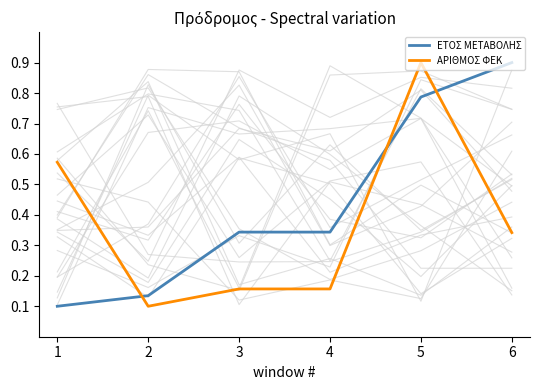

The ΑΡΙΘΜΟΣ ΦΕΚ series shows 0.2 at 4. True or false?

True